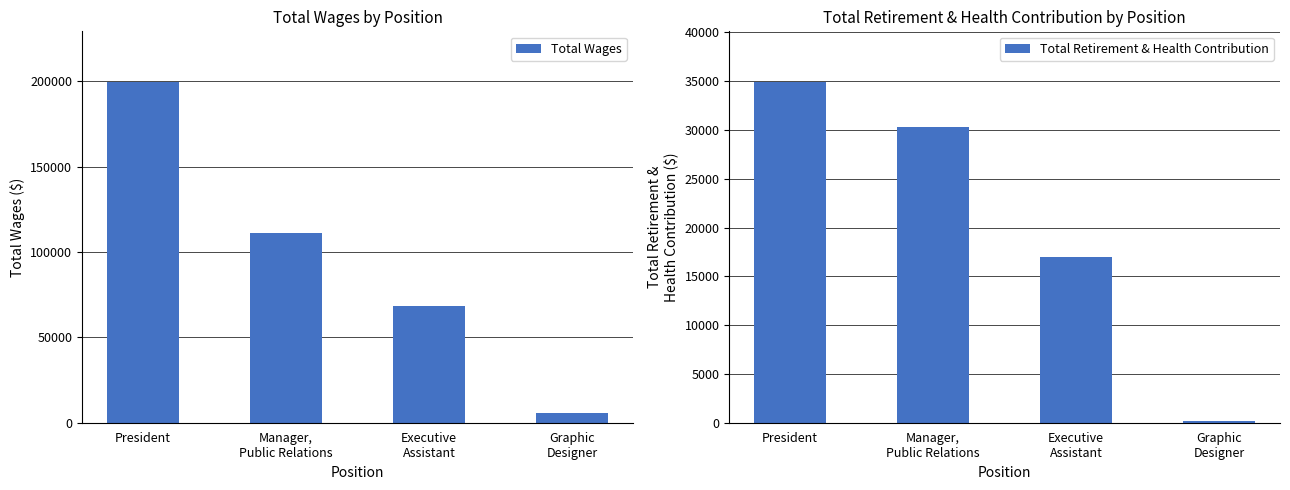

At which category is the sum across all series the highest?

President